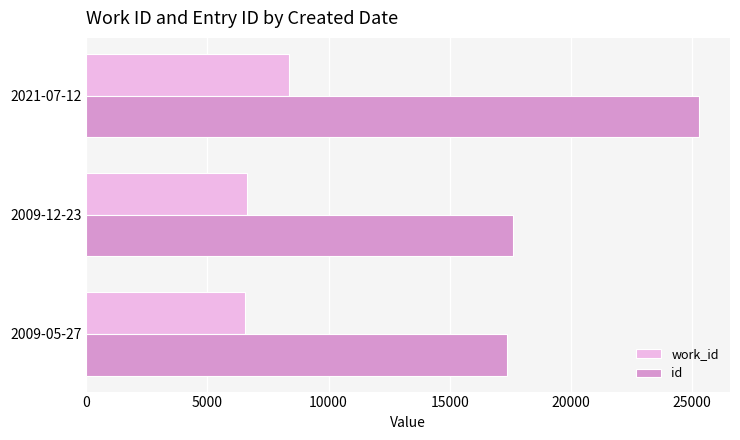

What is the difference between the maximum and minimum values in the work_id series?

1807